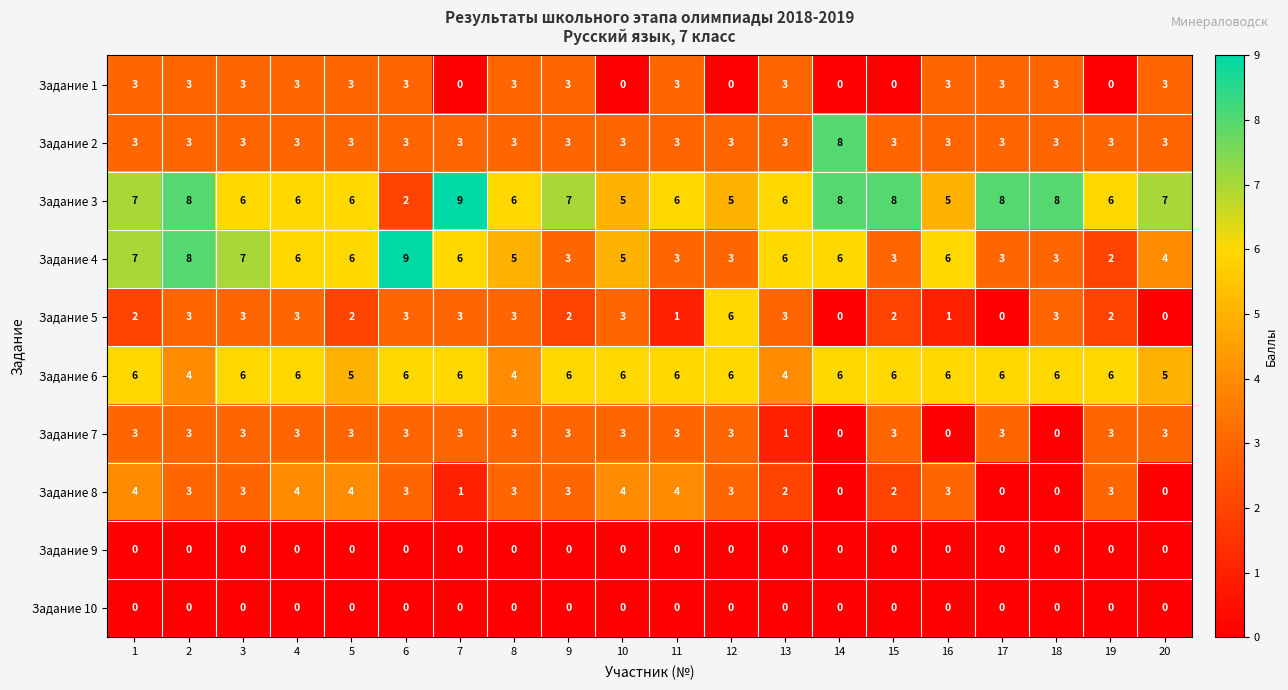

What is the maximum value for Задание 1?

3